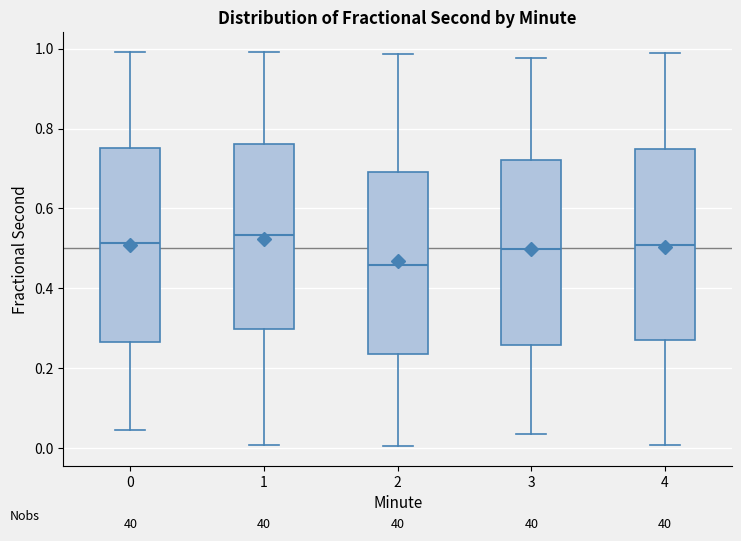

Where does the median line of the box at x = 2 sit on the y-axis? The values are not printed on the chart, so give them approximately, as read against the axis.

0.46